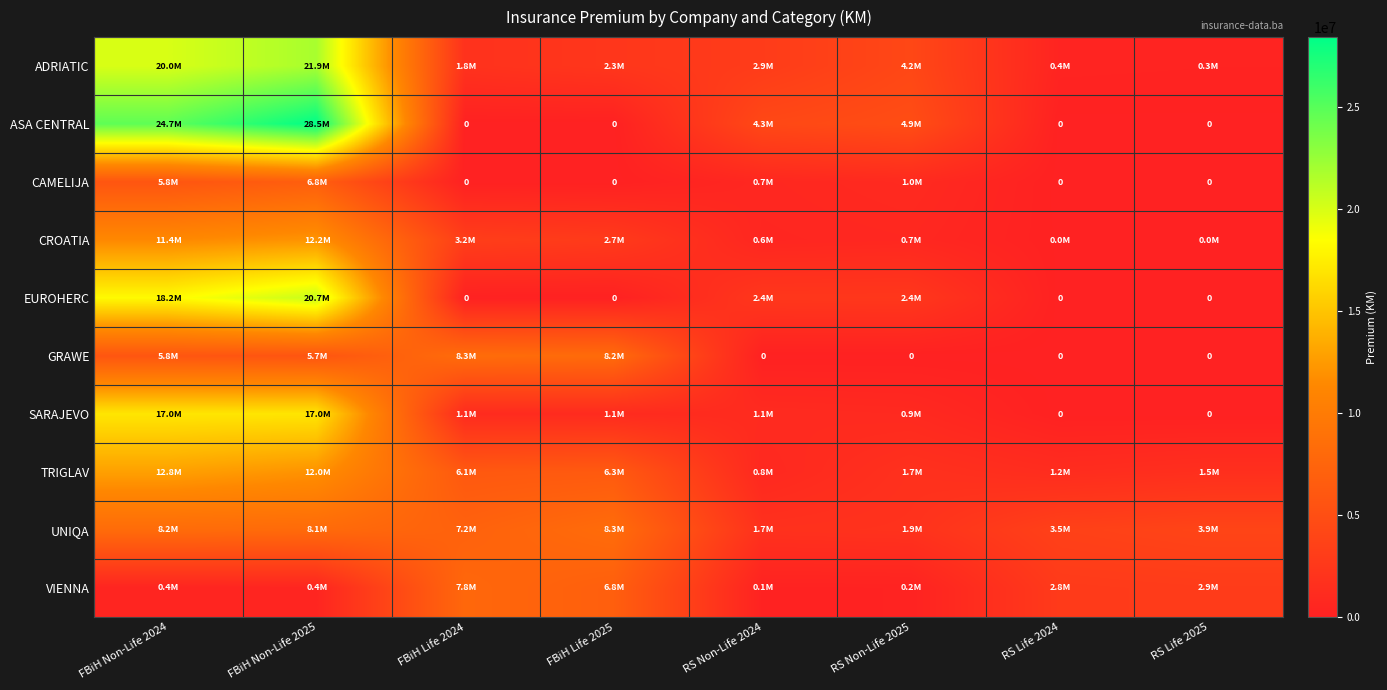

What is the difference between the CROATIA values at RS Life 2025 and FBiH Life 2024?

3137155